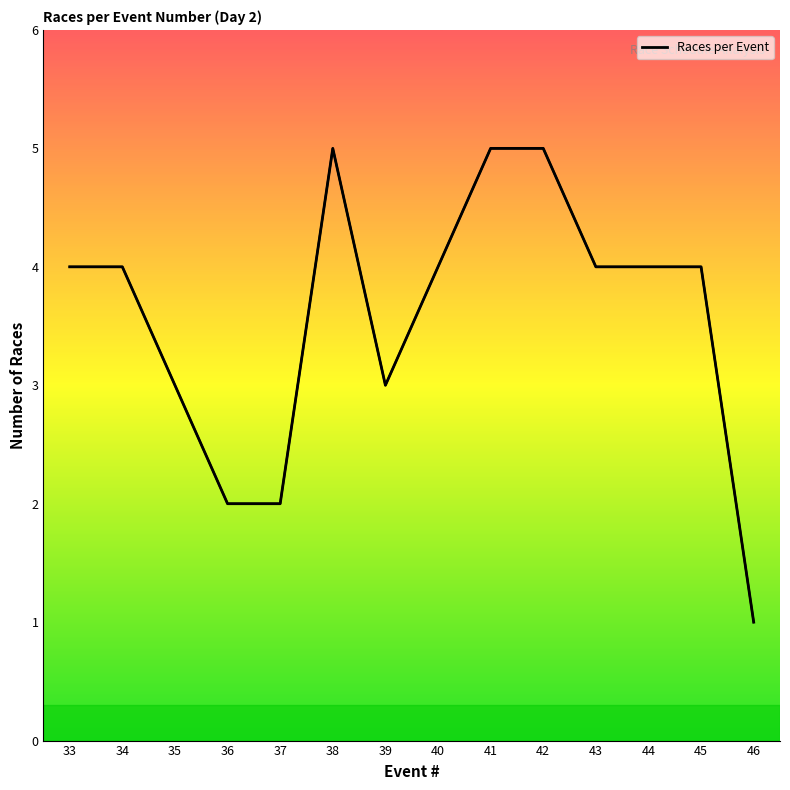

Does the chart display data point markers on the line(s)?

No